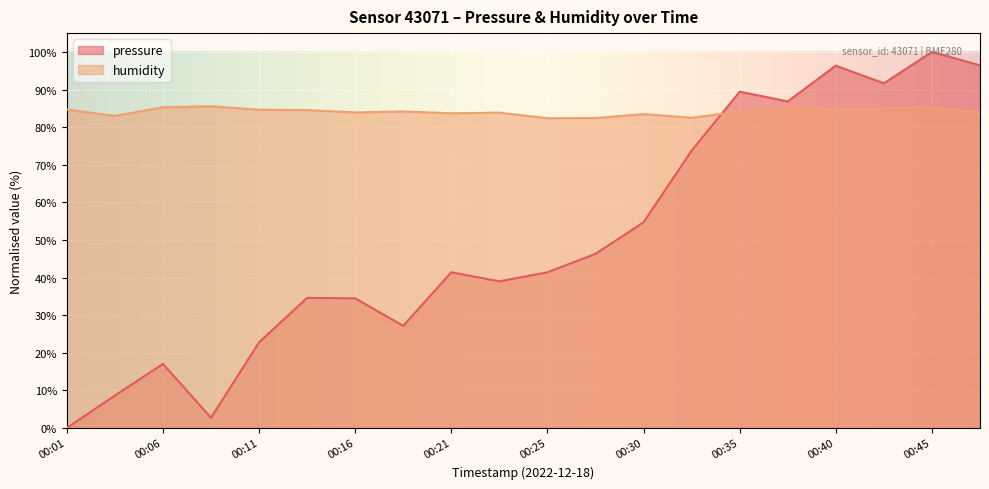

In pressure, how many points are higher than both neighbors (excluding endpoints)?

6